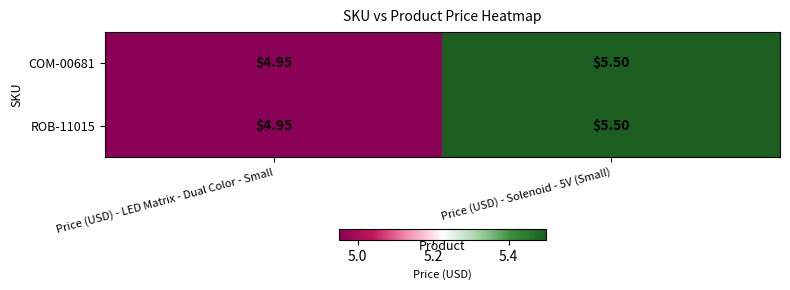

At which label is COM-00681 closest to 5?

Price (USD) - LED Matrix - Dual Color - Small